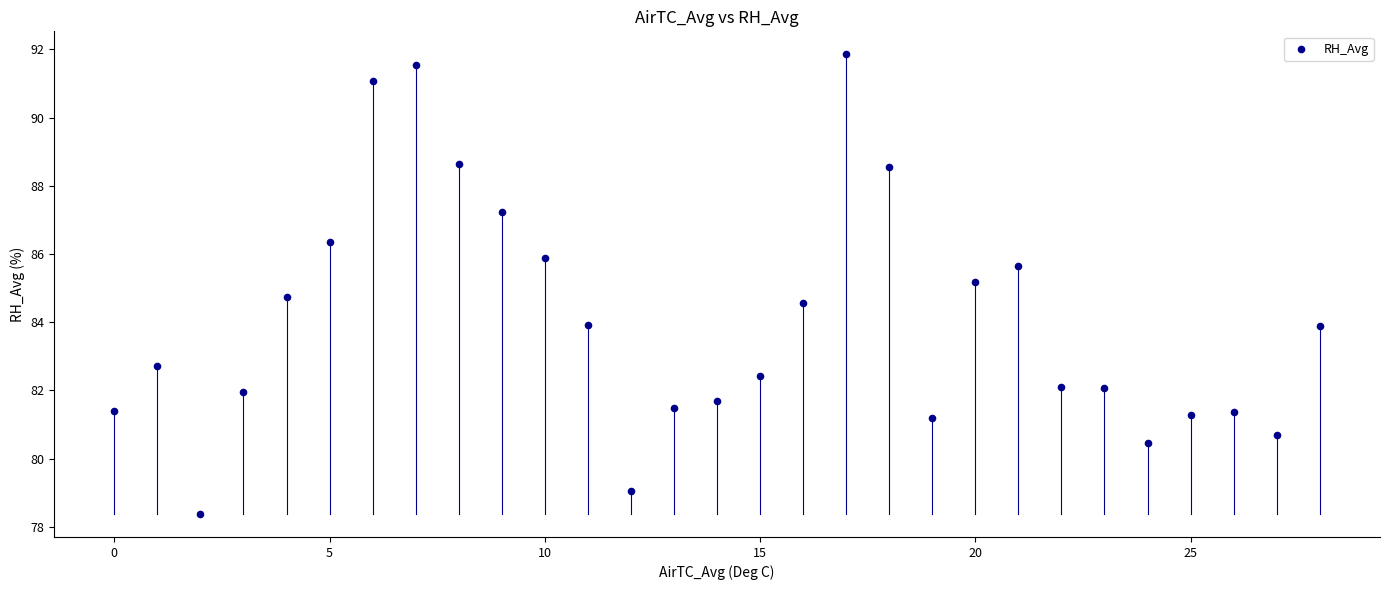

What is the range of Y values (max minus min)?

13.5